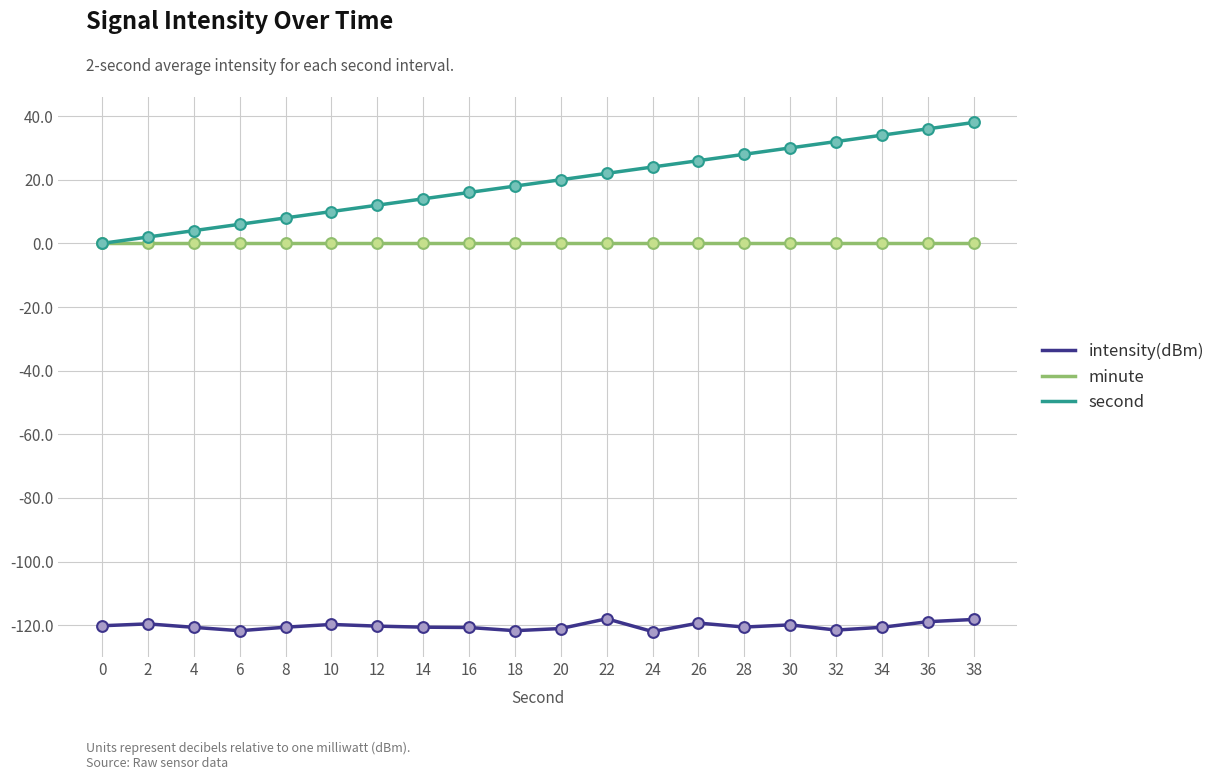

Is the value of intensity(dBm) at 14 greater than the value of minute at 32?

No